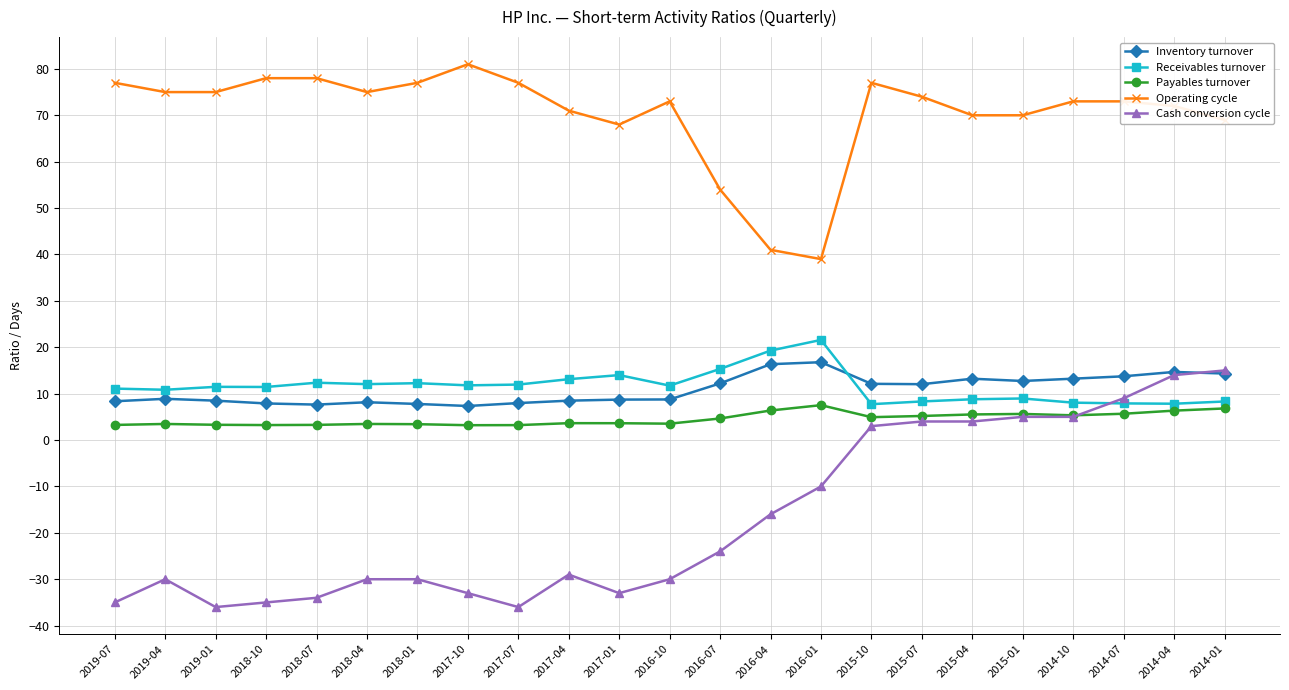

What is the difference between the maximum and minimum values in the Payables turnover series?

4.3